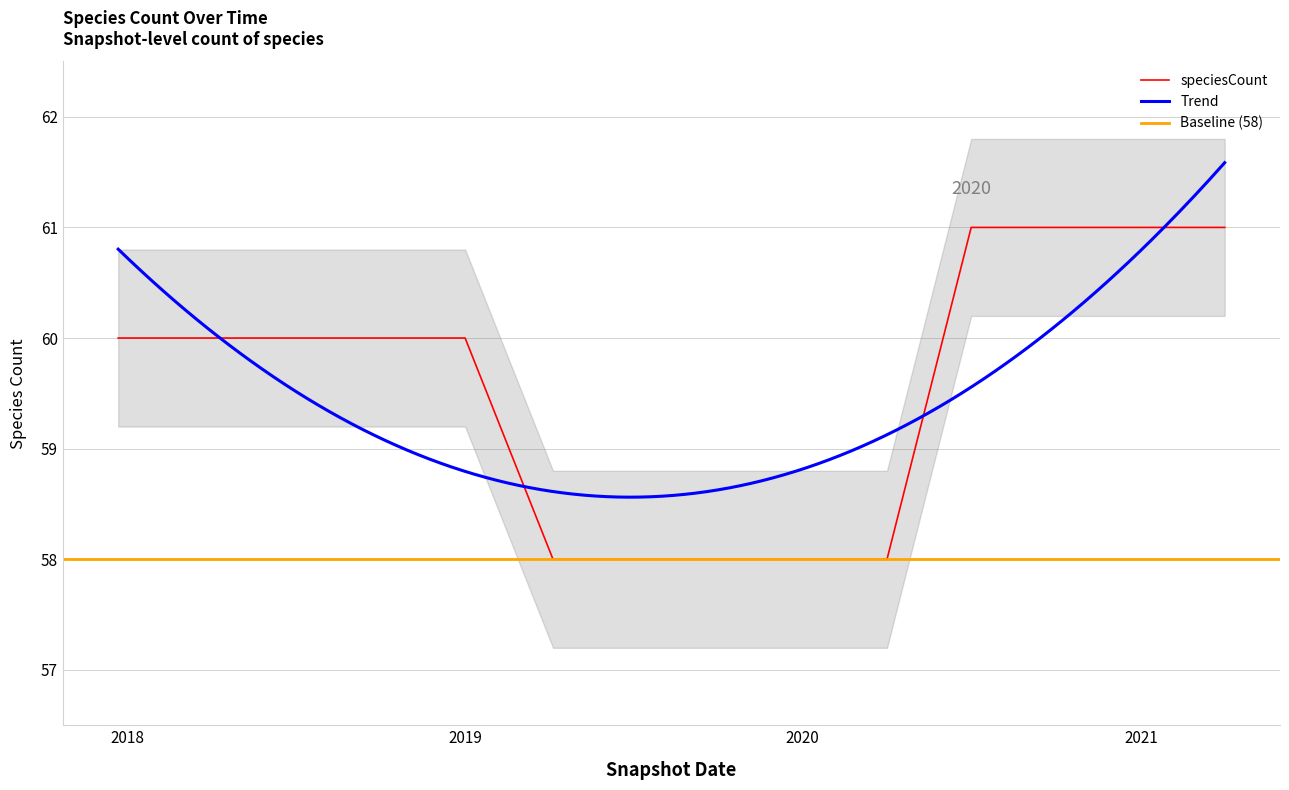

What is the value of the 10th point from the left?

58